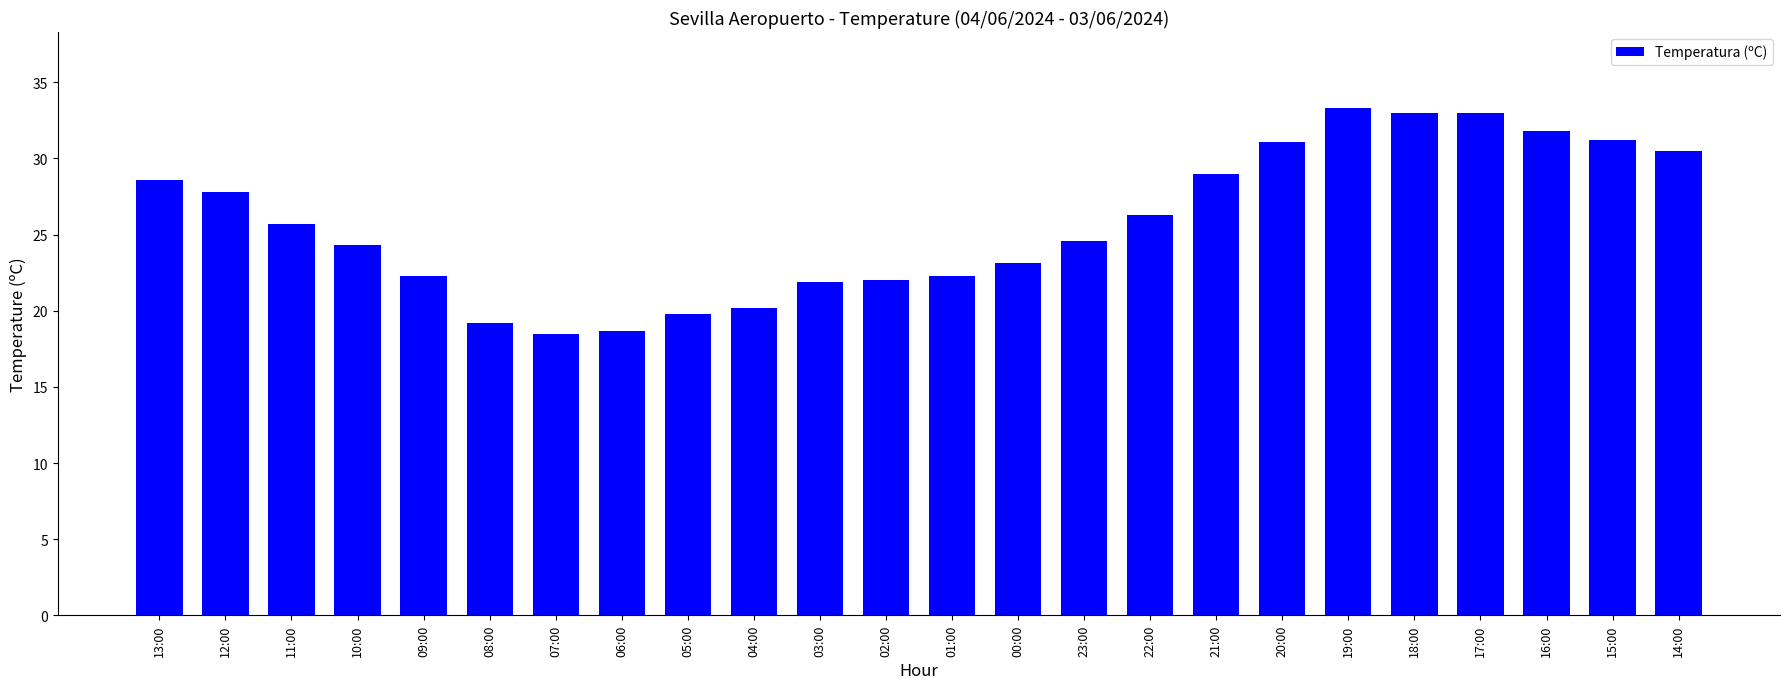

What position from the left is 08:00?

6